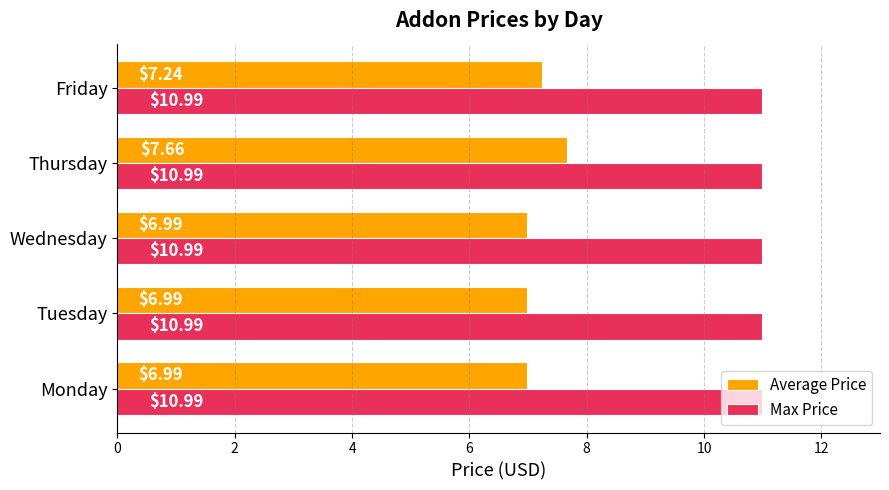

Rank the series by their maximum value, from lowest to highest.

Average Price, Max Price